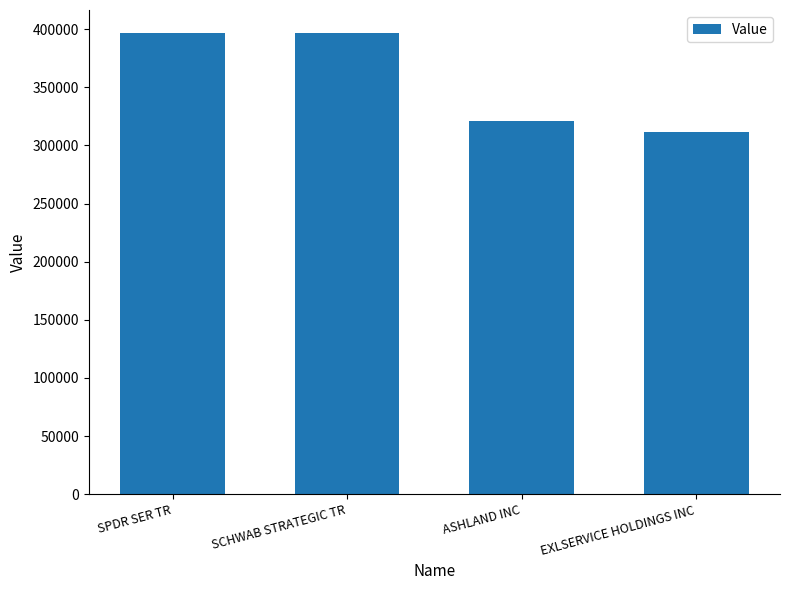

What is the difference between the values at SPDR SER TR and EXLSERVICE HOLDINGS INC?

85341